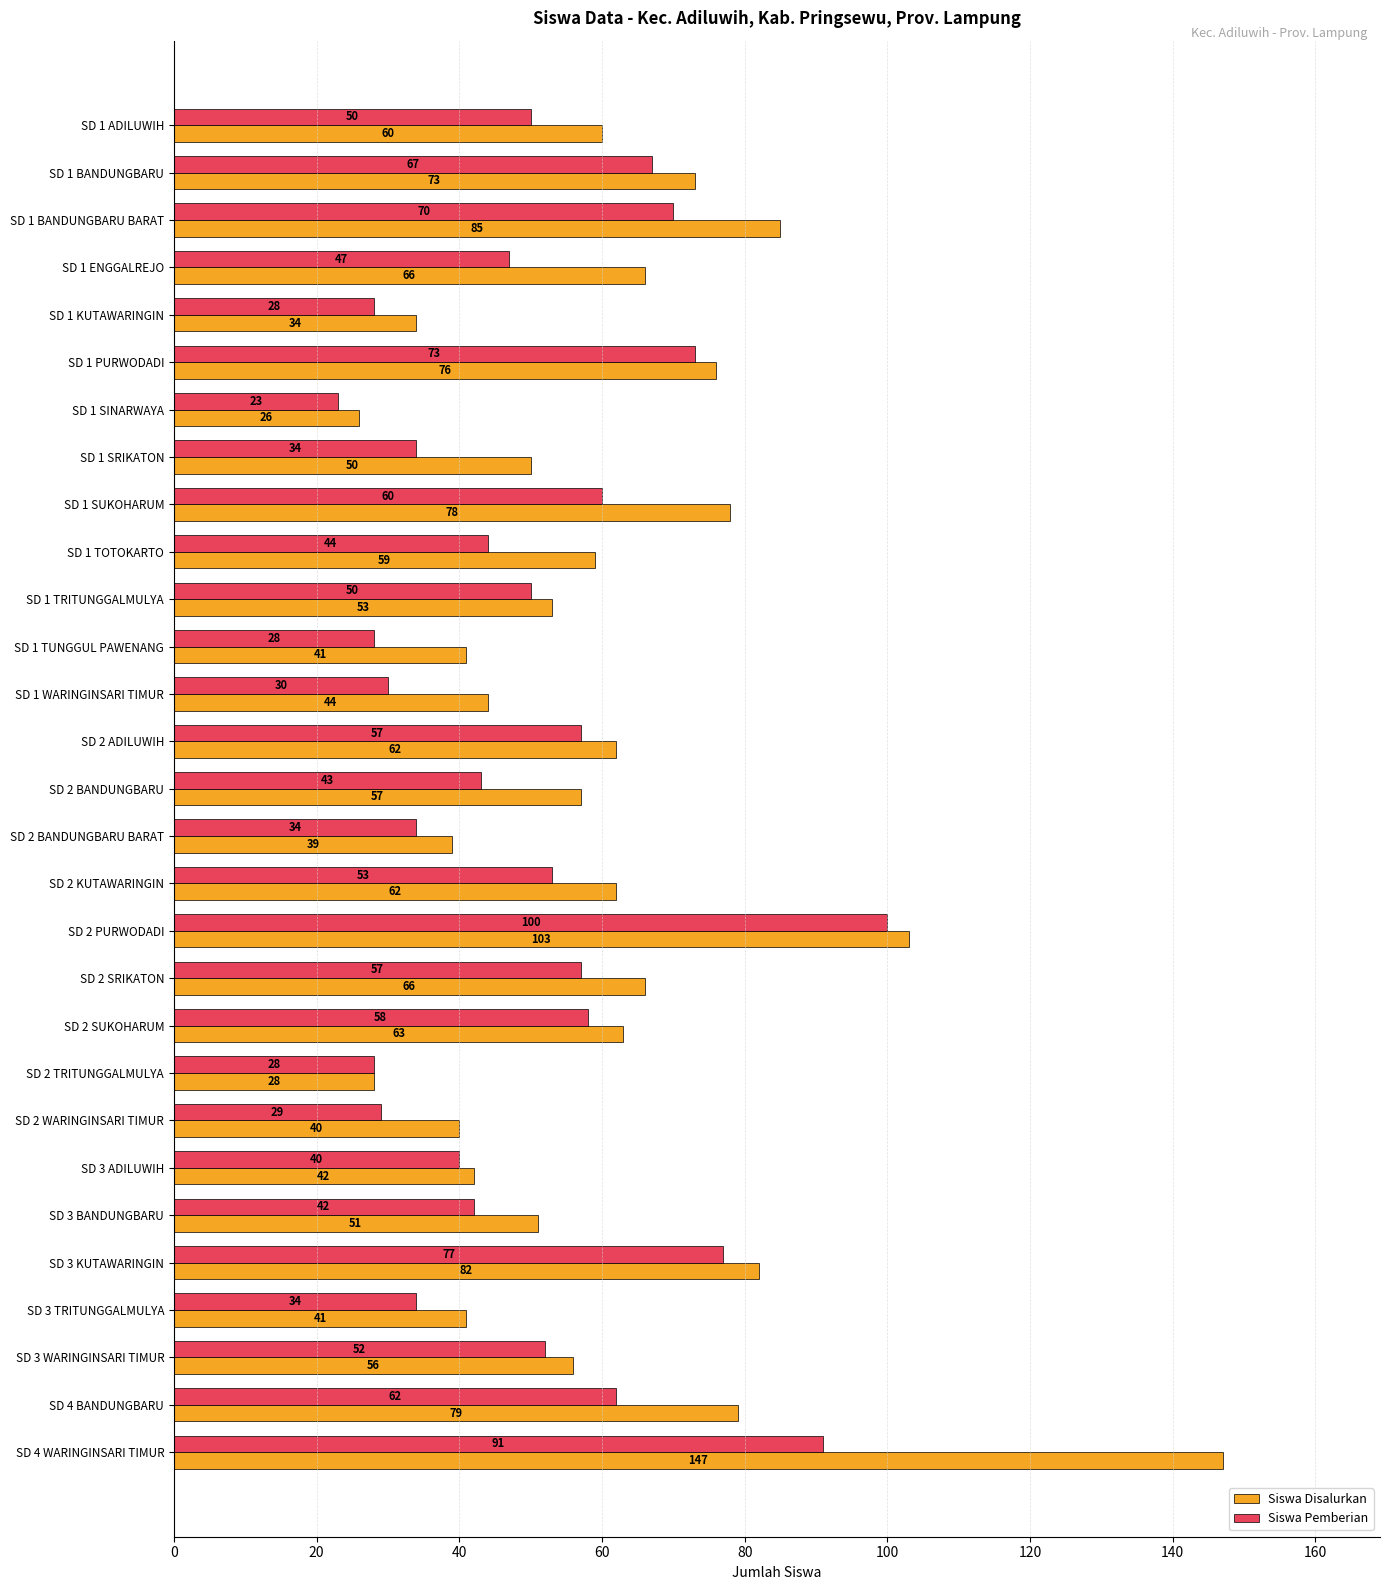

Rank the series by their maximum value, from highest to lowest.

Siswa Disalurkan, Siswa Pemberian